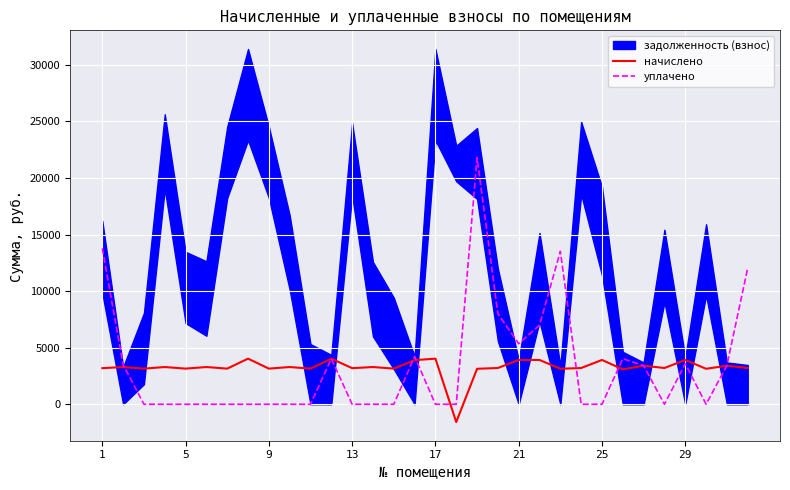

Is it true that начислено equals 6960.9 at 29?

False